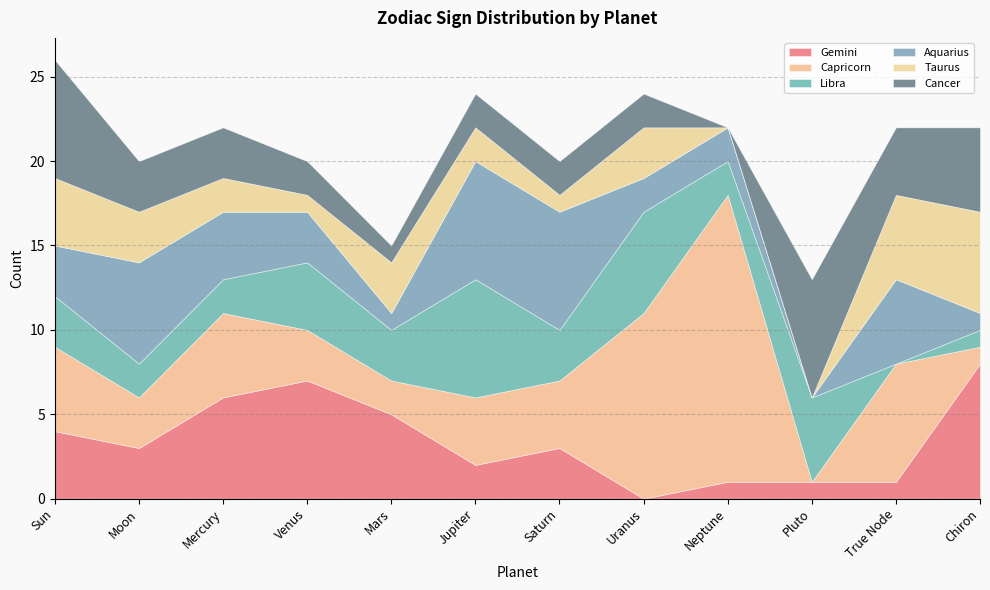

At which category is the sum across all series the highest?

Sun